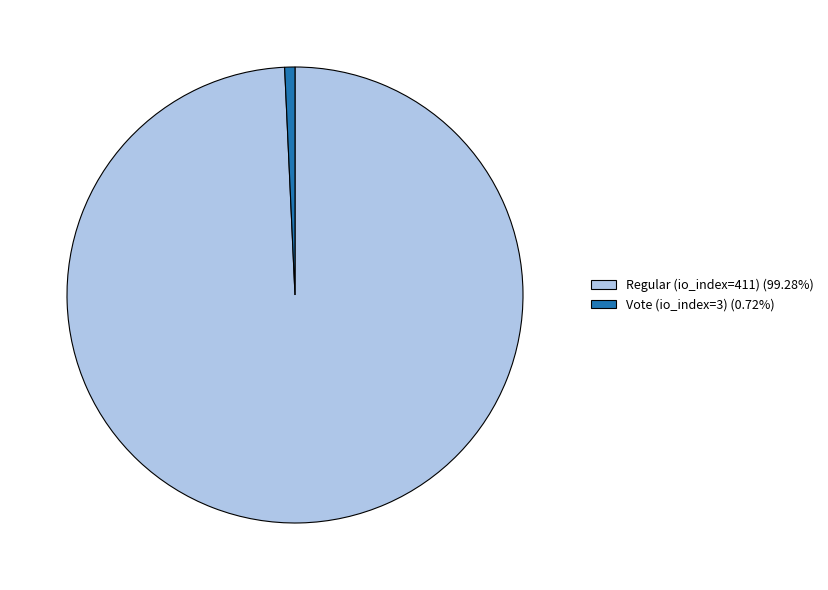

True or false: Regular (io_index=411) accounts for 94% of the total.

False